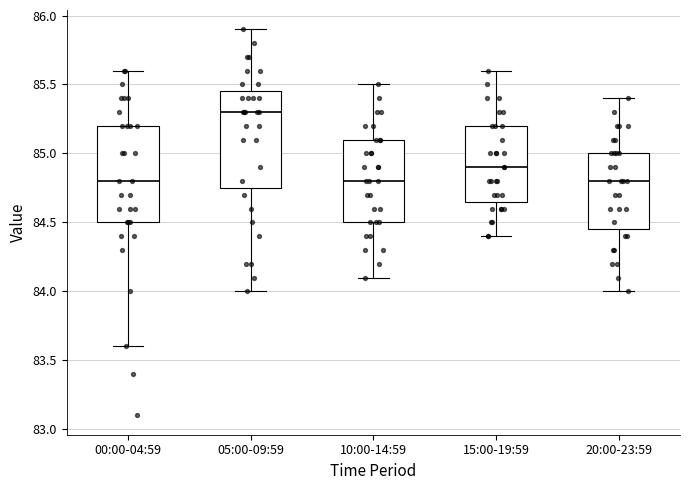

Where is the lower edge of the box for 20:00-23:59 on the y-axis? The values are not printed on the chart, so give them approximately, as read against the axis.

84.45